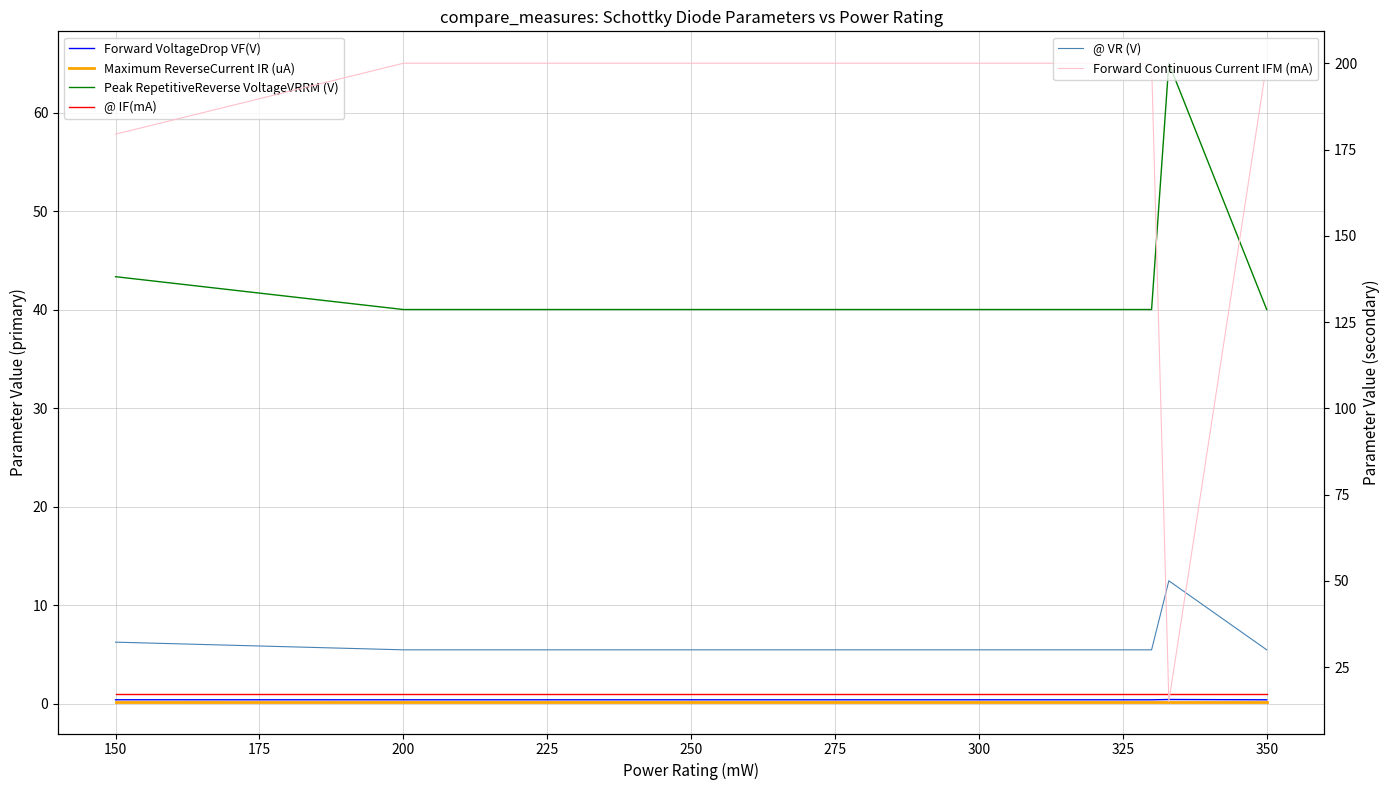

Which category has the lowest value in the @ IF(mA) series?

125